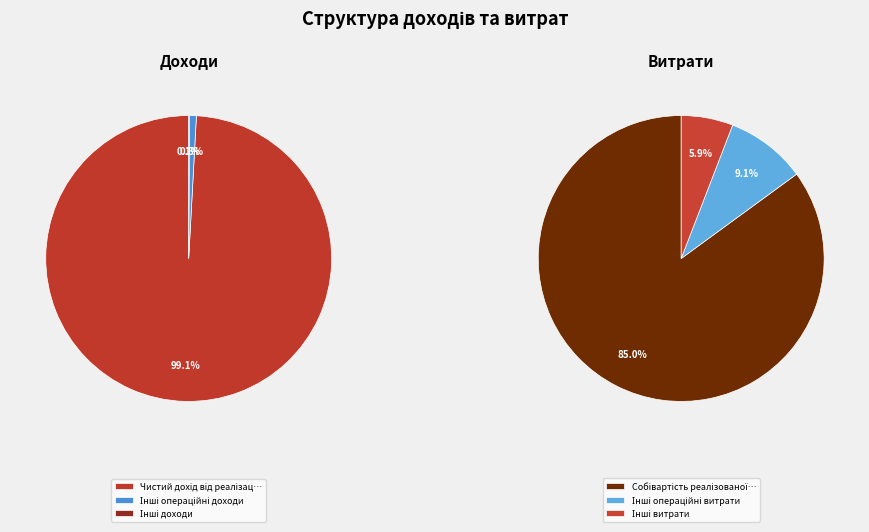

What is the largest slice in the pie chart?

Чистий дохід від реалізації